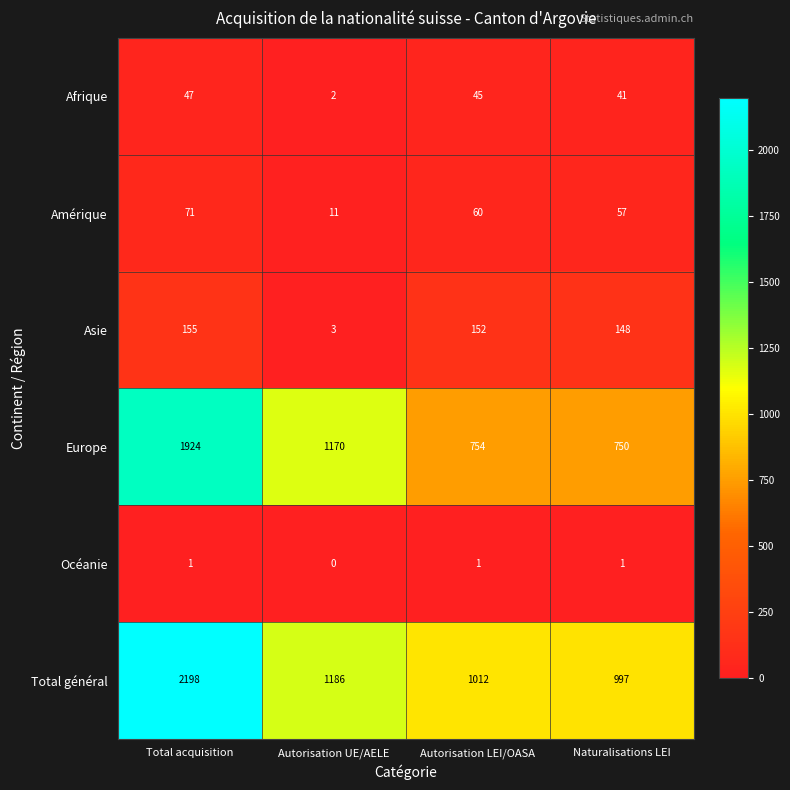

How many values in the Europe series are below 1170?

2